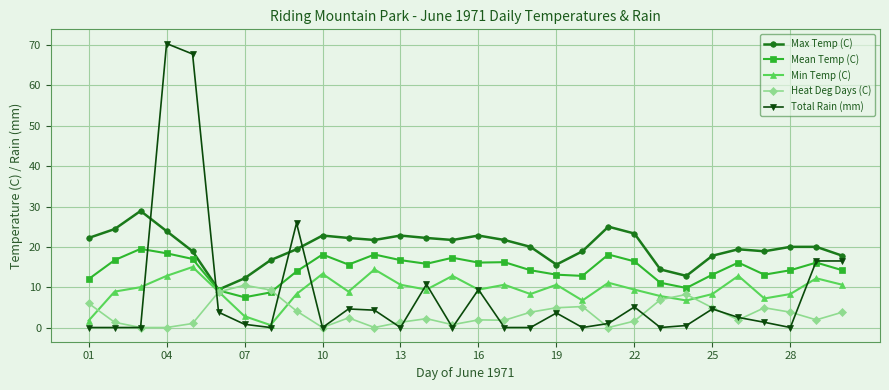

True or false: Heat Deg Days (C) has more than 2 points higher than both neighbors.

True